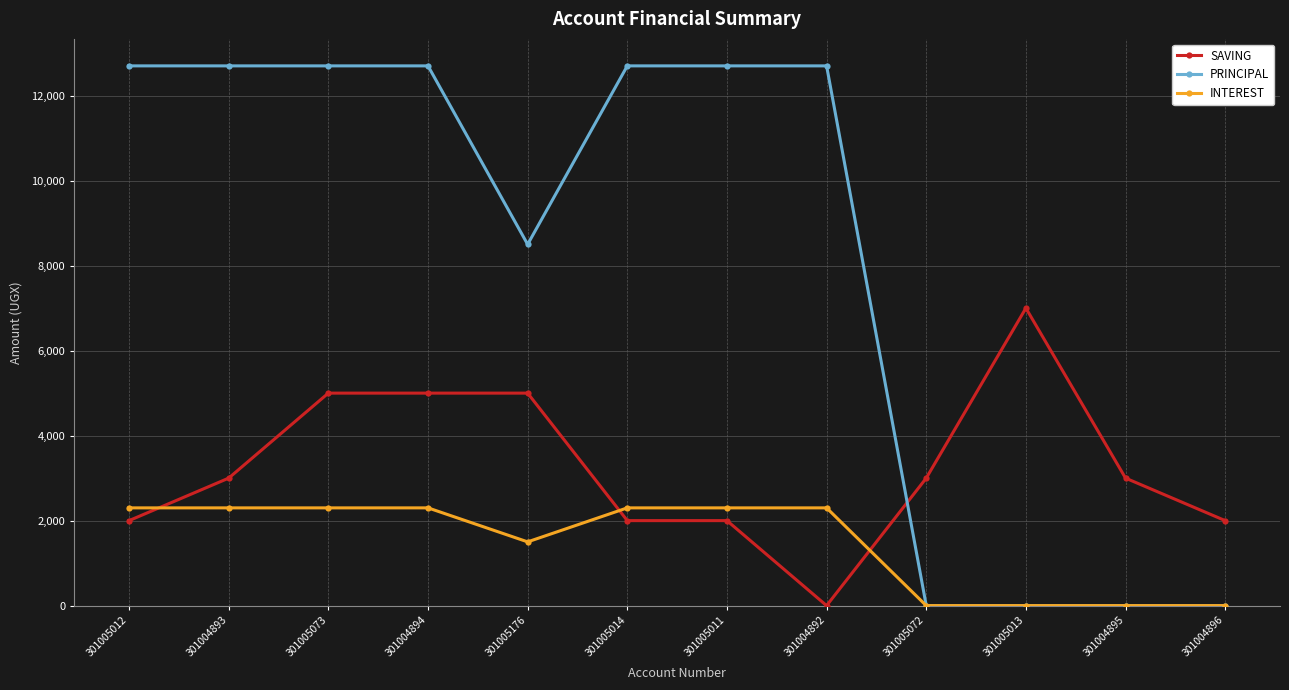

What is the difference between the highest and lowest values at 301005013?

7000